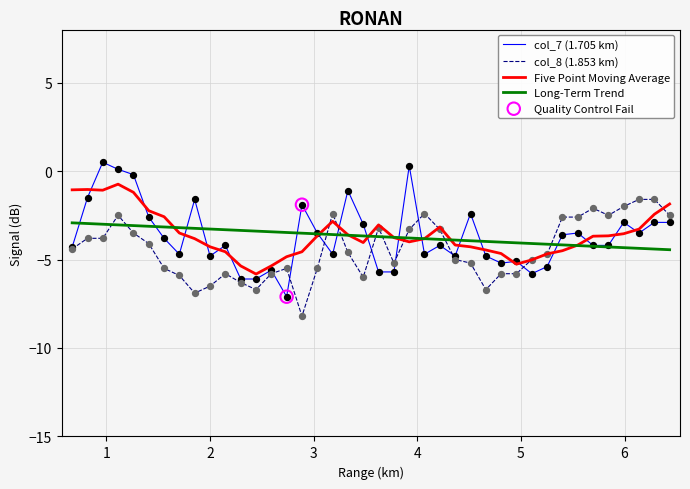

Which series has the largest range (max minus min)?

col_7 (1.705 km)